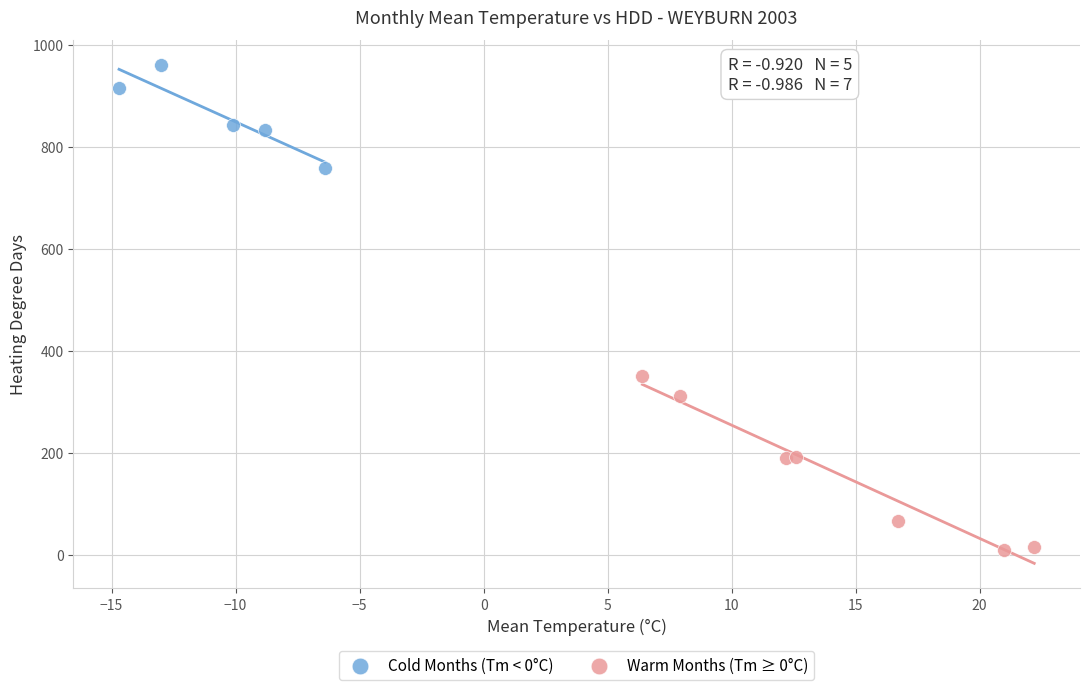

Which series contains the highest Y value?

Cold Months (Tm < 0°C)